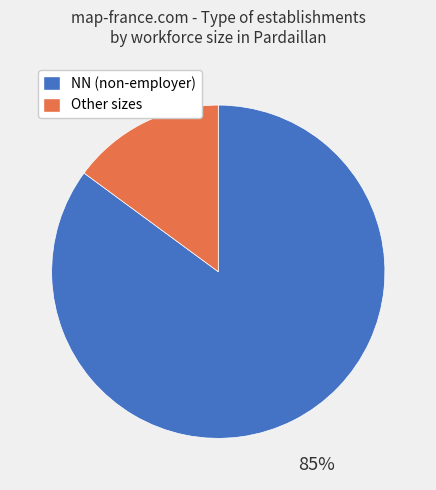

To the nearest percent, what is the difference between the largest and smallest slice percentages?

70%